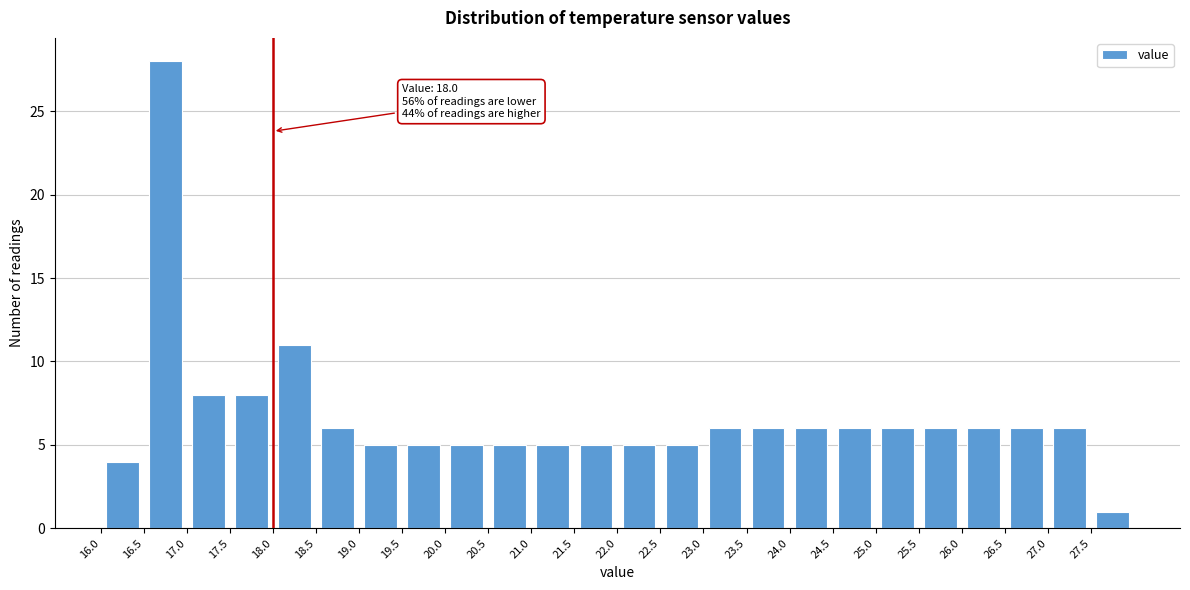

Which range on the x-axis has the tallest bar?

16.5 to 17.0